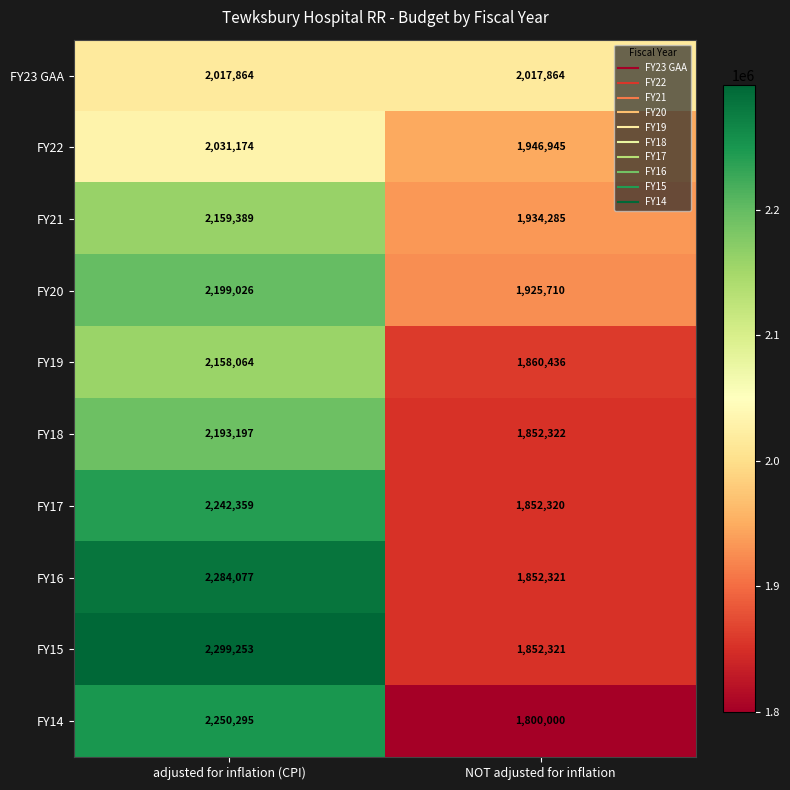

Reading left to right, extract all data points from this chart.

FY23 GAA: 2017864	2017864
FY22: 2031174	1946945
FY21: 2159389	1934285
FY20: 2199026	1925710
FY19: 2158064	1860436
FY18: 2193197	1852322
FY17: 2242359	1852320
FY16: 2284077	1852321
FY15: 2299253	1852321
FY14: 2250295	1800000